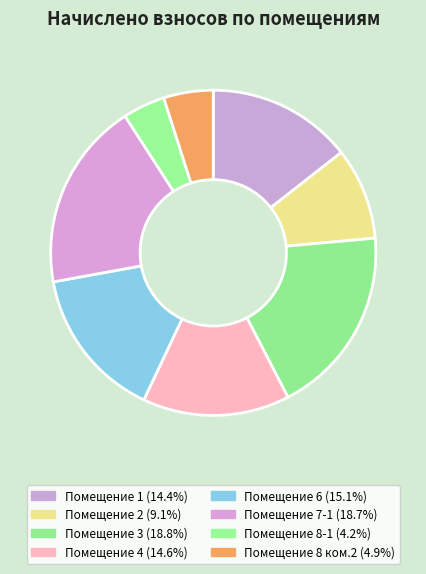

Count the number of slices in the pie.

8